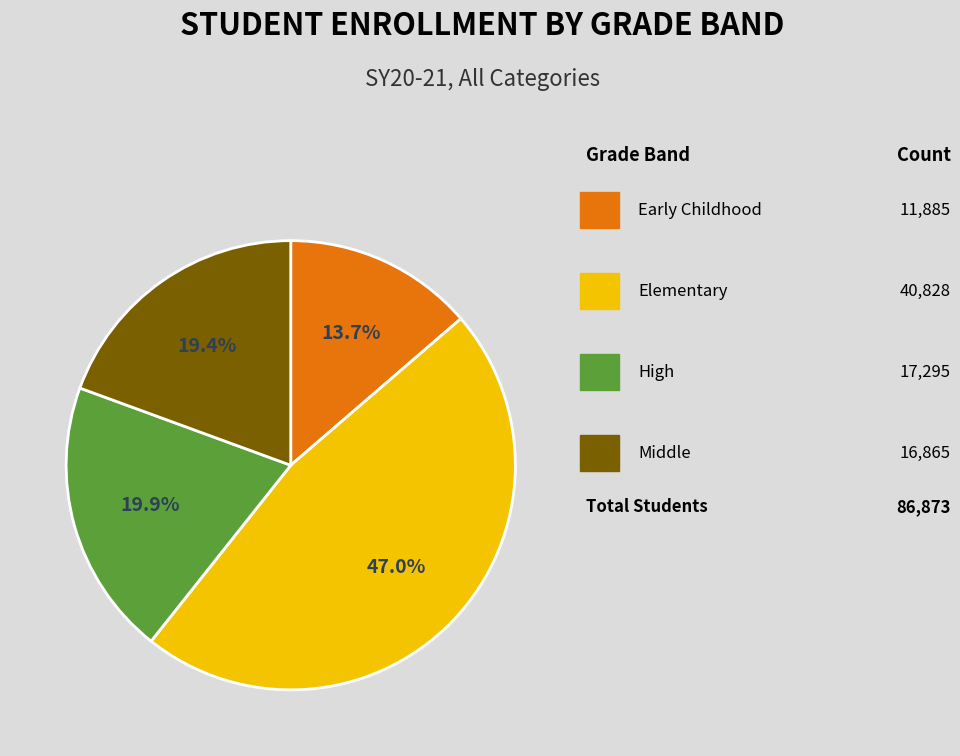

Does any single category account for the majority?

No